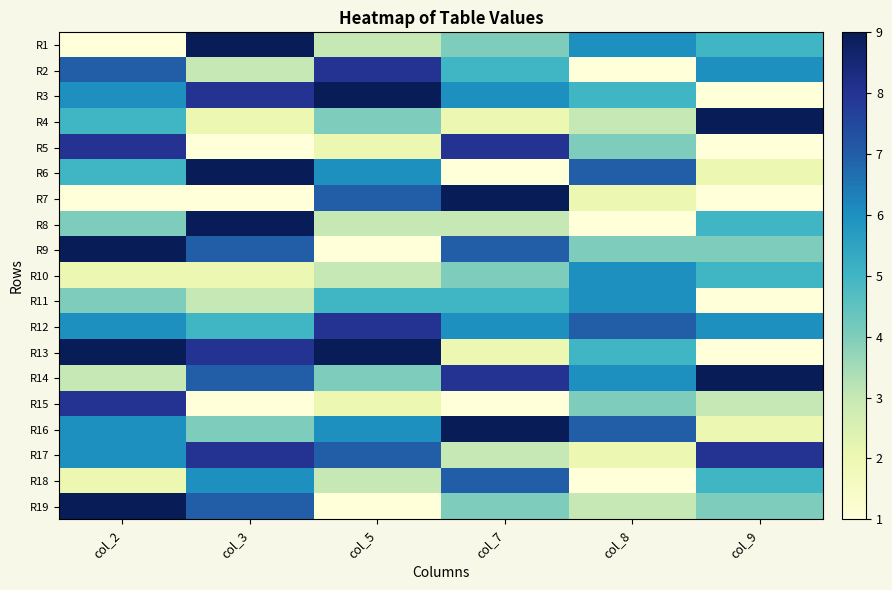

What is the maximum value shown in the chart?

9